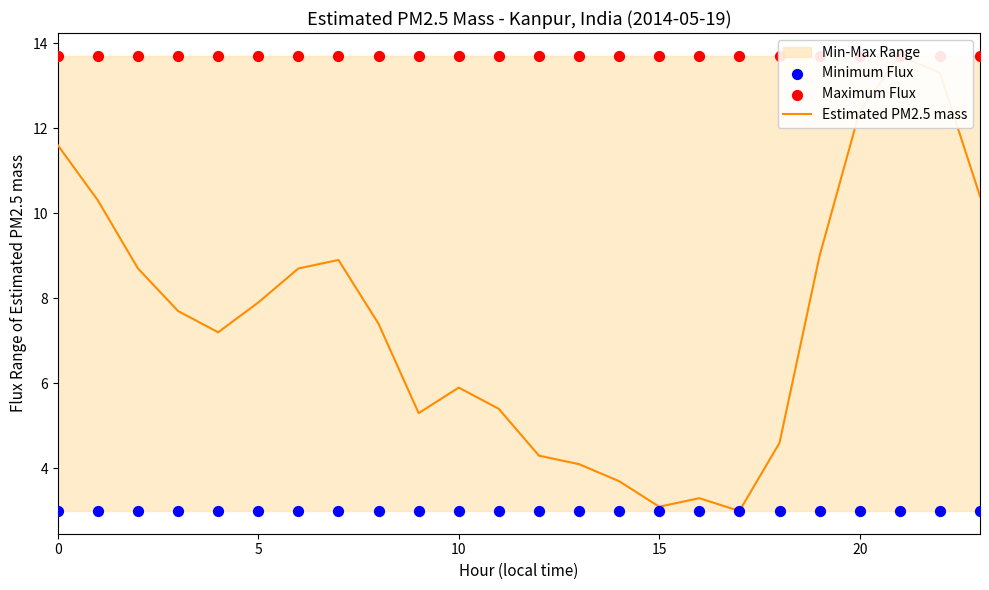

At how many categories does at least one series exceed 8?

24